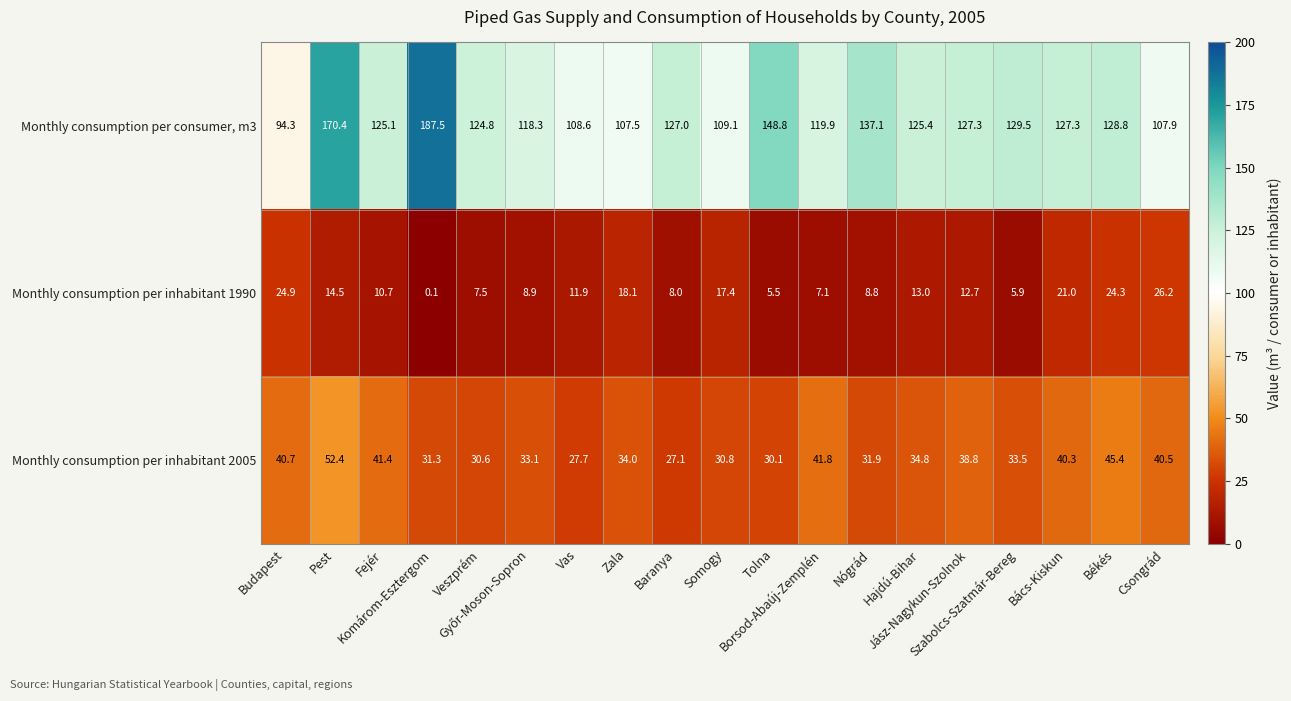

Which series has the largest total across all categories?

Monthly consumption per consumer, m3